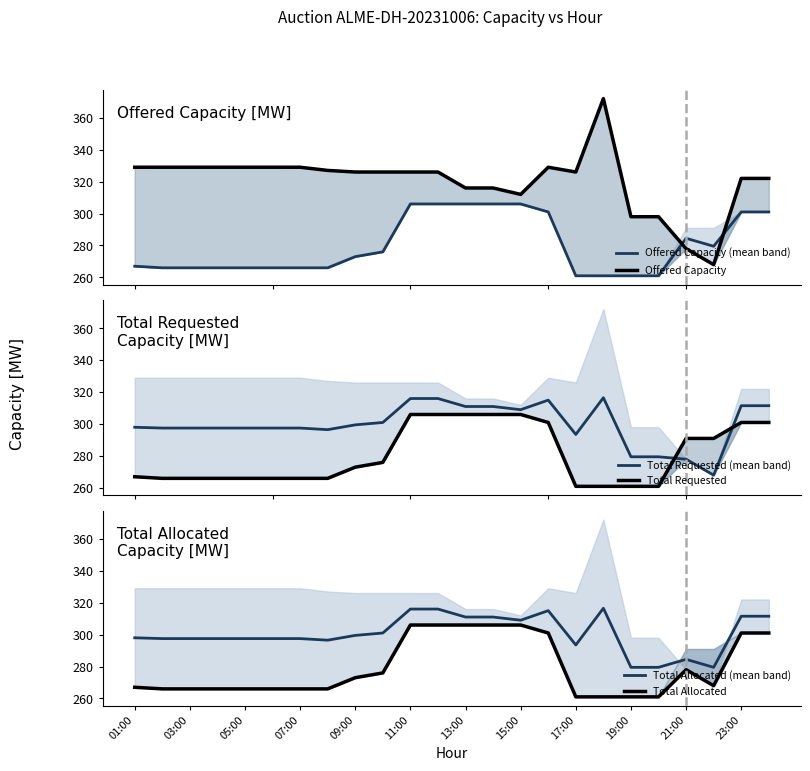

What is the sum of the Offered Capacity (mean band) values at 19 and 13?

567.0